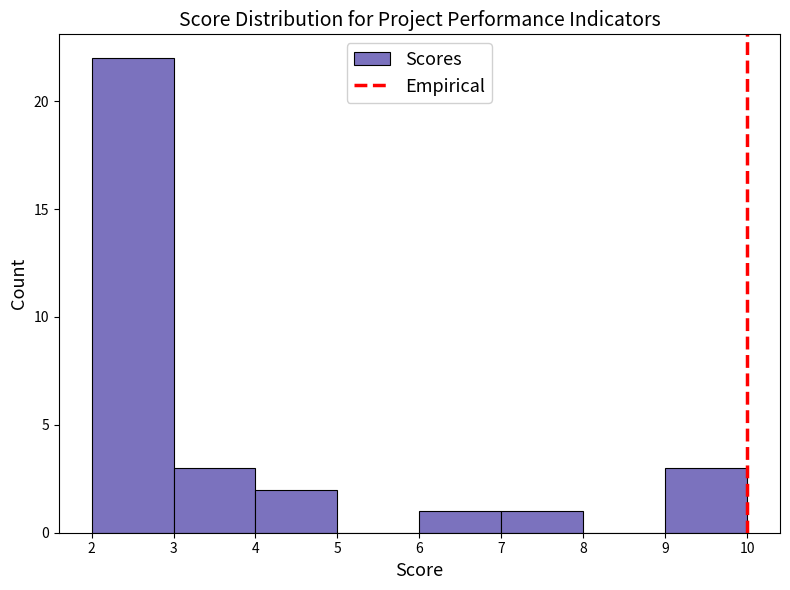

Reading left to right, transcribe this chart: for each bar, give the range it covers on the x-axis and its height. The values are not printed on the chart, so give them approximately, as read against the axis.

2 to 3: 22
3 to 4: 3
4 to 5: 2
5 to 6: 0
6 to 7: 1
7 to 8: 1
8 to 9: 0
9 to 10: 3